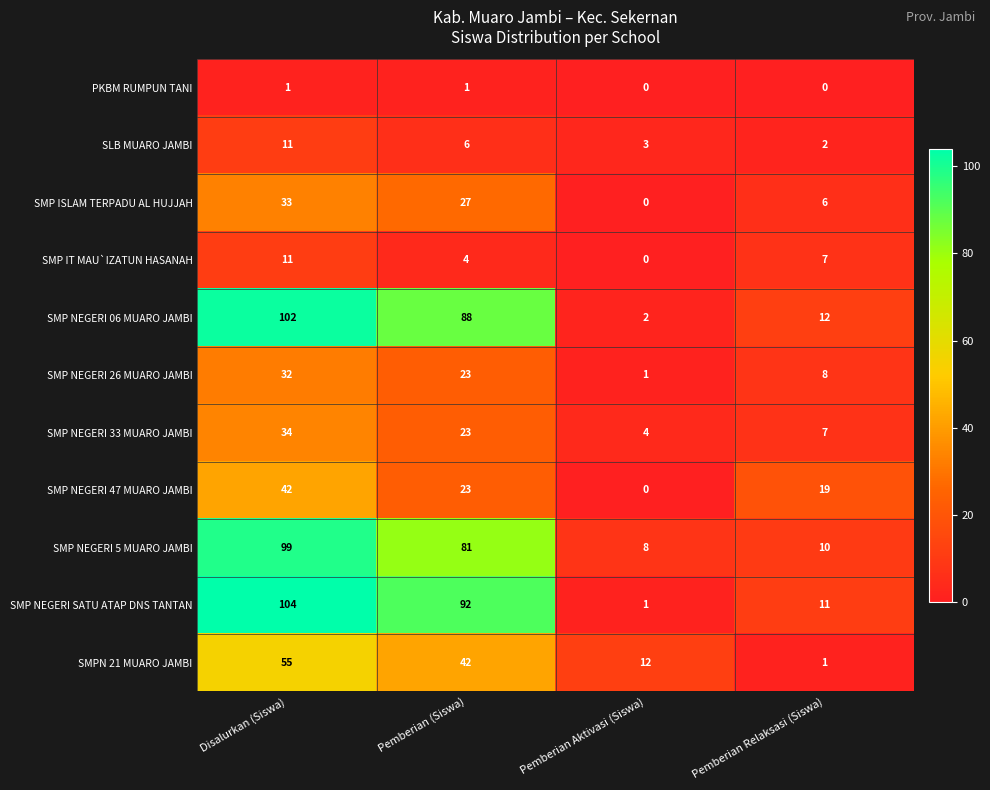

Which series has the largest total across all categories?

SMP NEGERI SATU ATAP DNS TANTAN